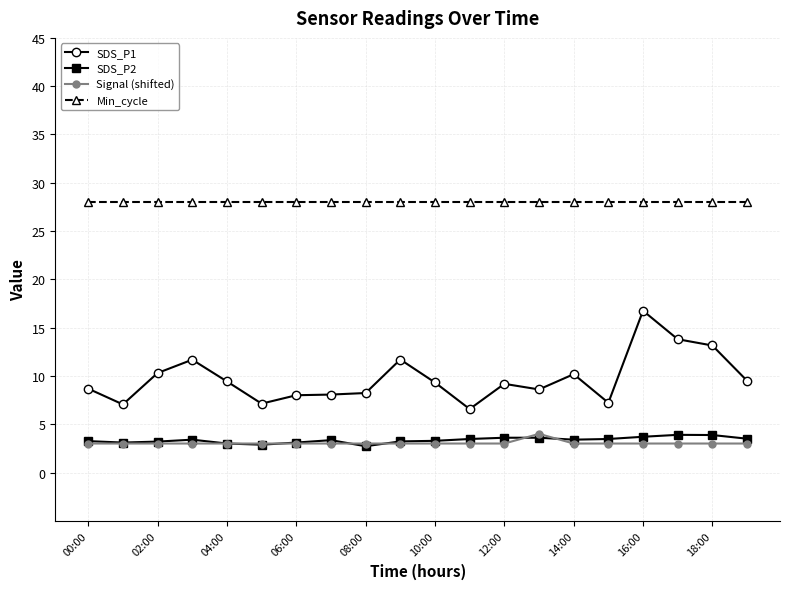

True or false: SDS_P1 has more than 0 points higher than both neighbors.

True